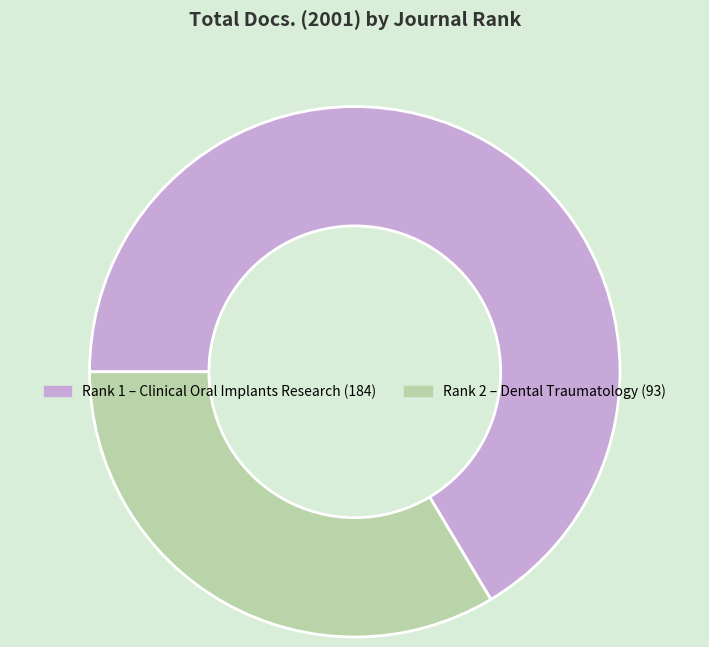

Does any single category account for the majority?

Yes